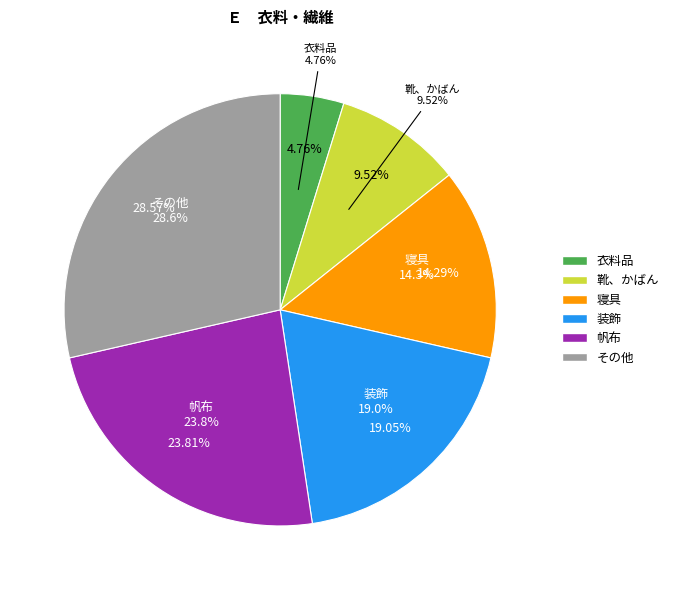

To the nearest percent, what is the combined percentage of その他 and 寝具?

43%